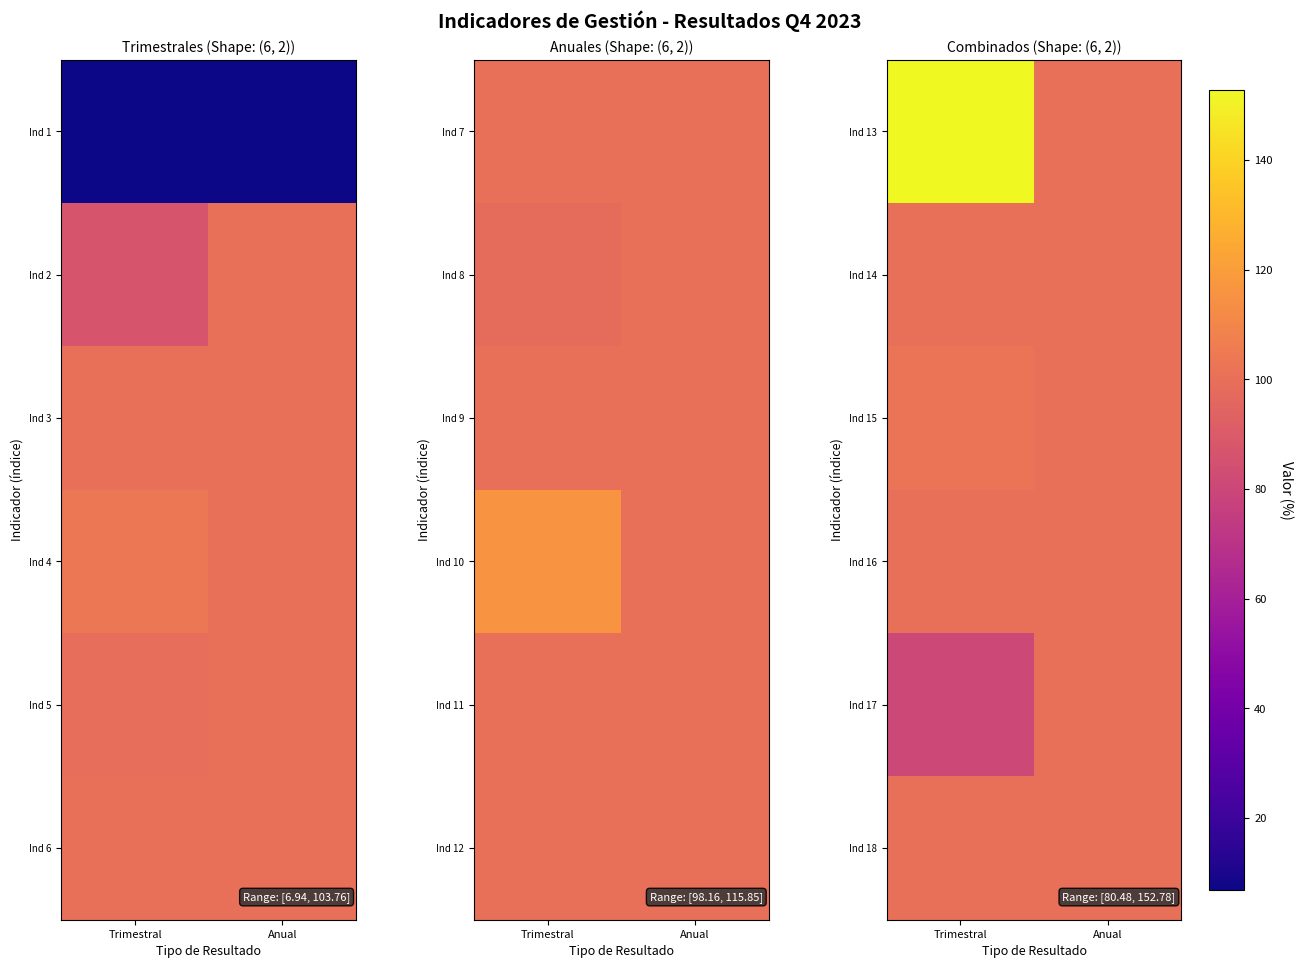

What is the sum of the Ind 17 values at Anual and Trimestral?

180.5